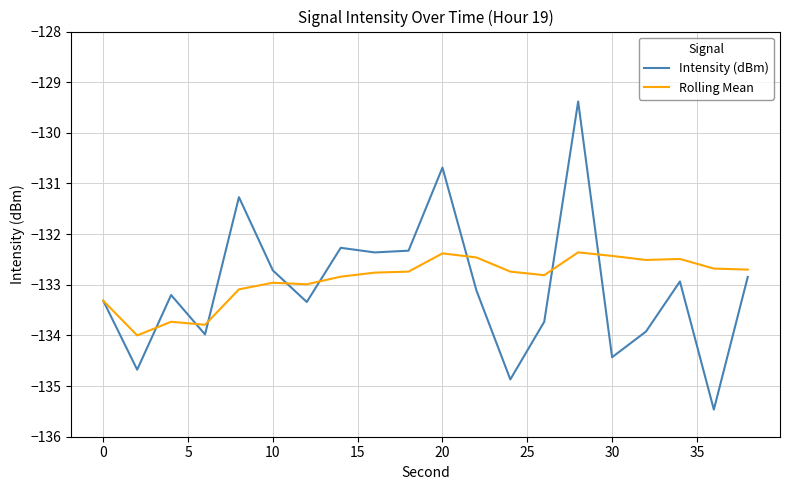

What is the sum of all Intensity (dBm) values?

-2660.8